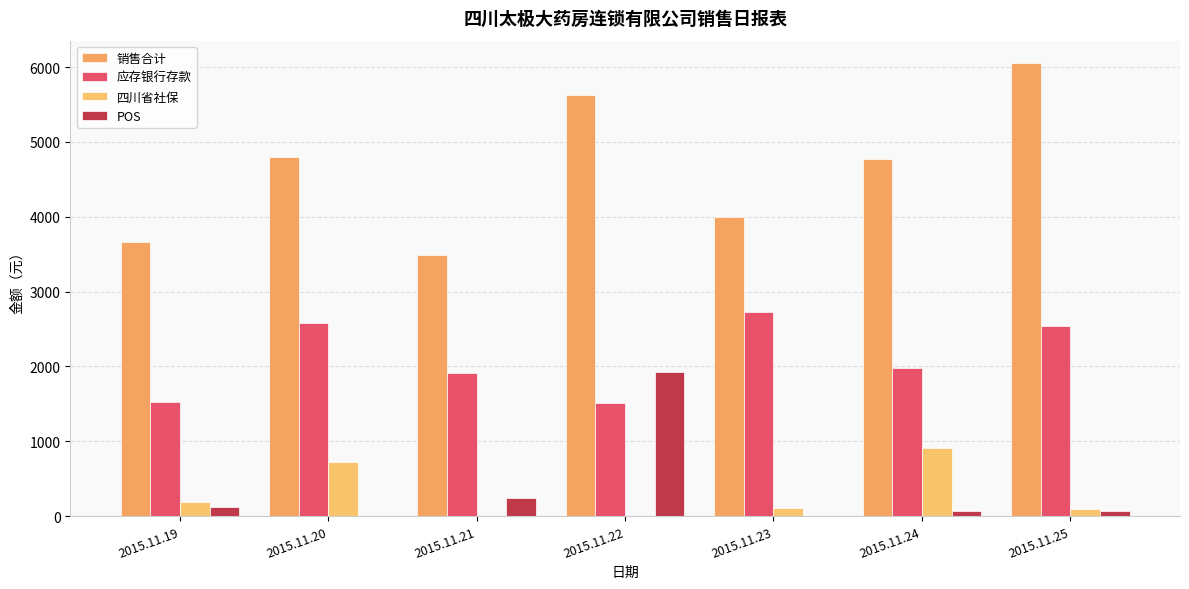

What is the difference between the maximum and second lowest values in the 应存银行存款 series?

1194.5